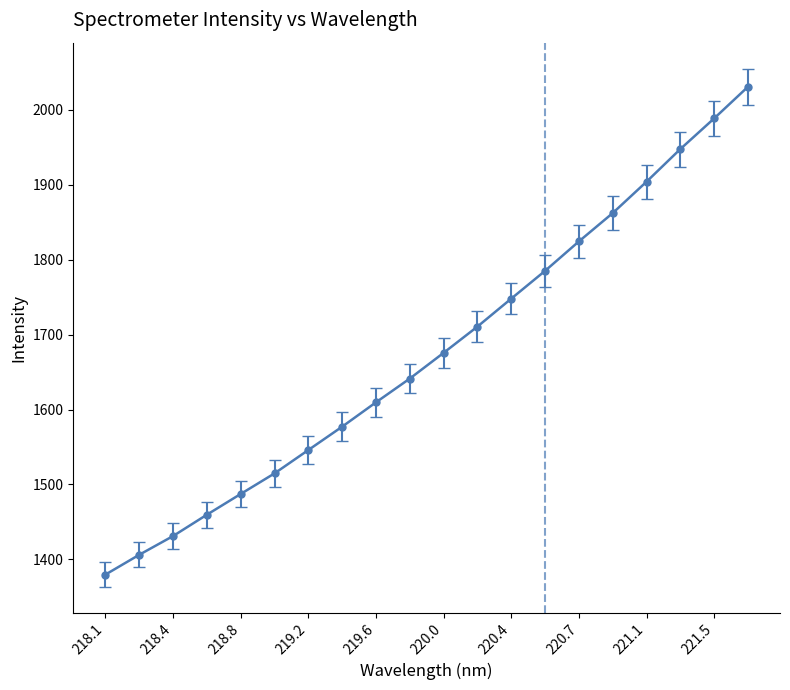

What is the smallest value displayed?

1379.7